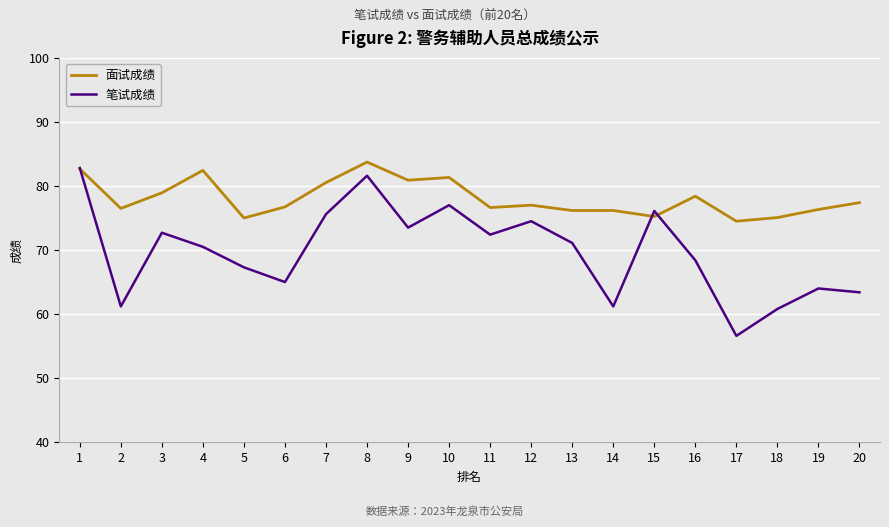

Read the 笔试成绩 value at 4.

70.5